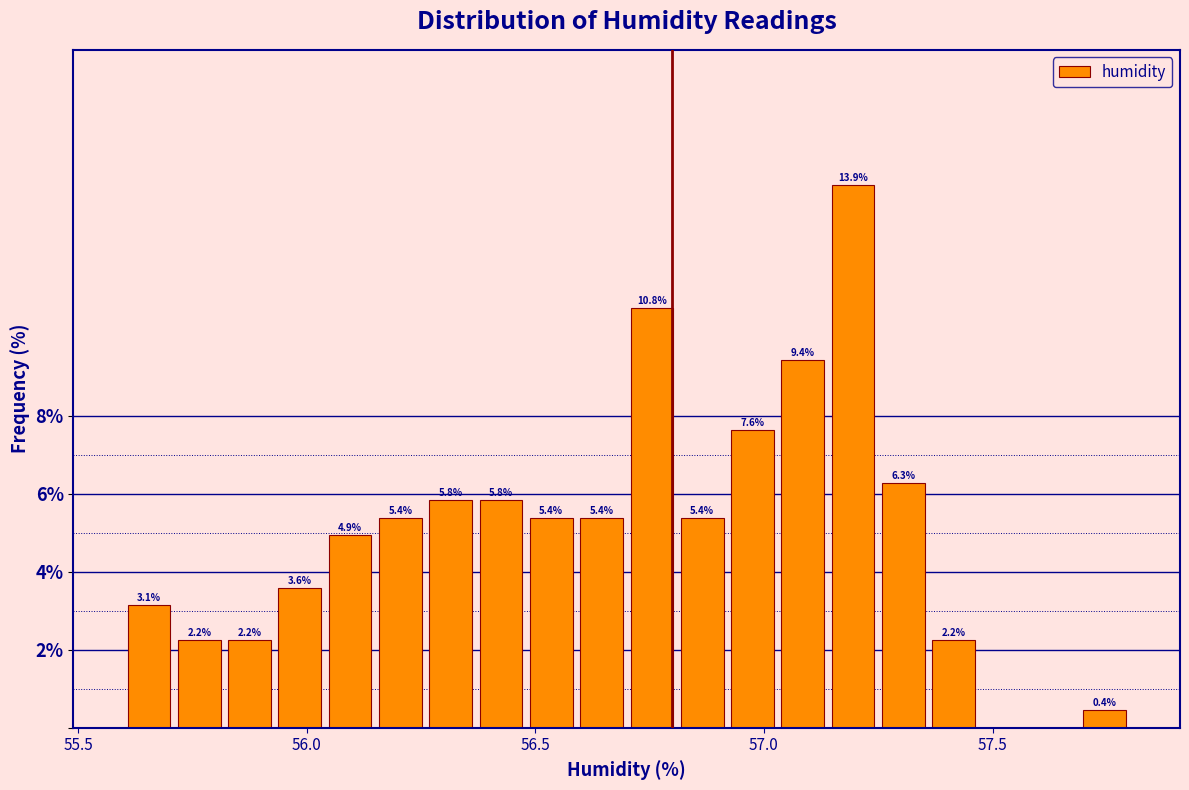

Read against the x-axis, roughly where is the centre of the tallest bar?

57.20